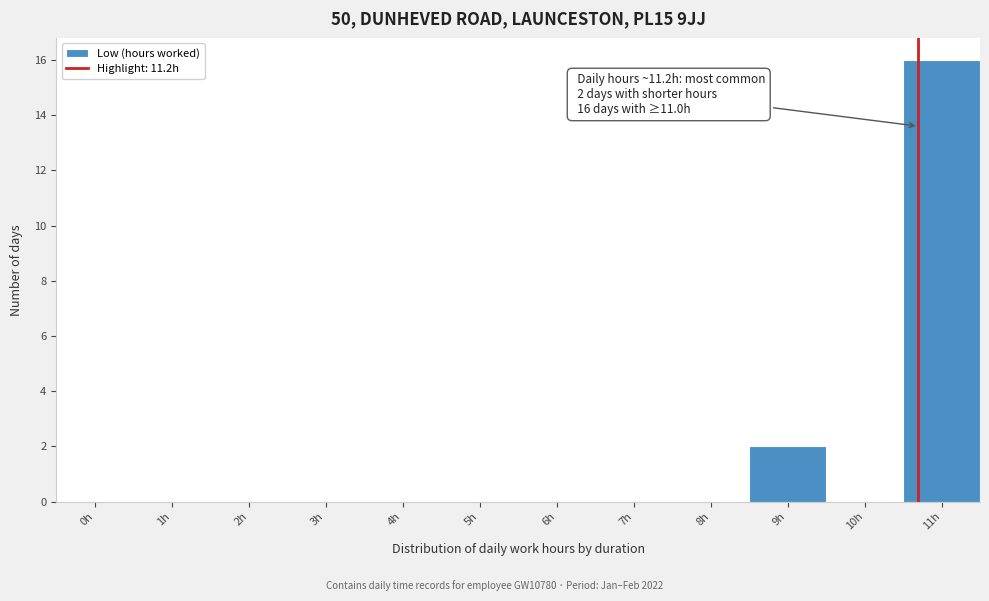

Reading right to left, list all the values displayed in this chart.

11h=16	10h=0	9h=2	8h=0	7h=0	6h=0	5h=0	4h=0	3h=0	2h=0	1h=0	0h=0